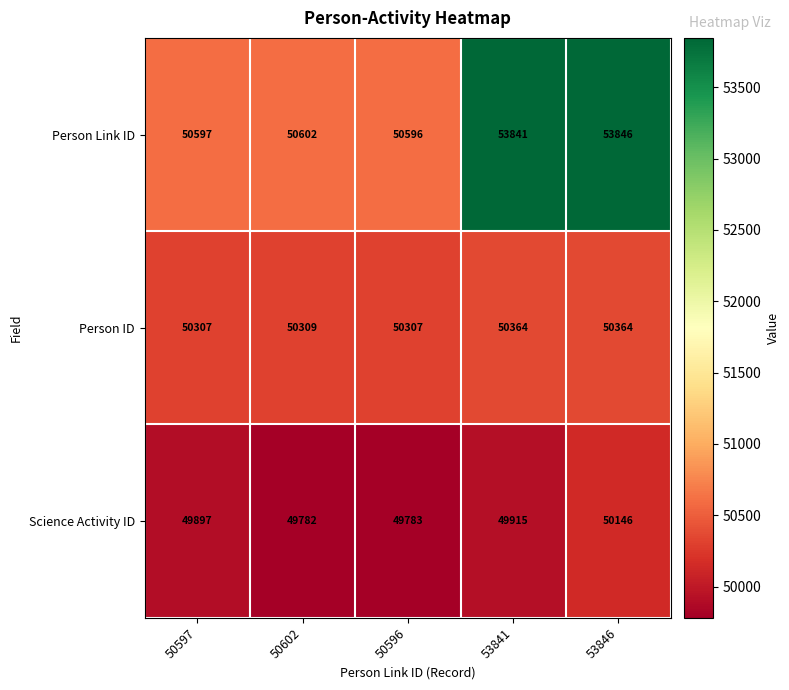

Which label corresponds to the smallest value in the chart?

50602